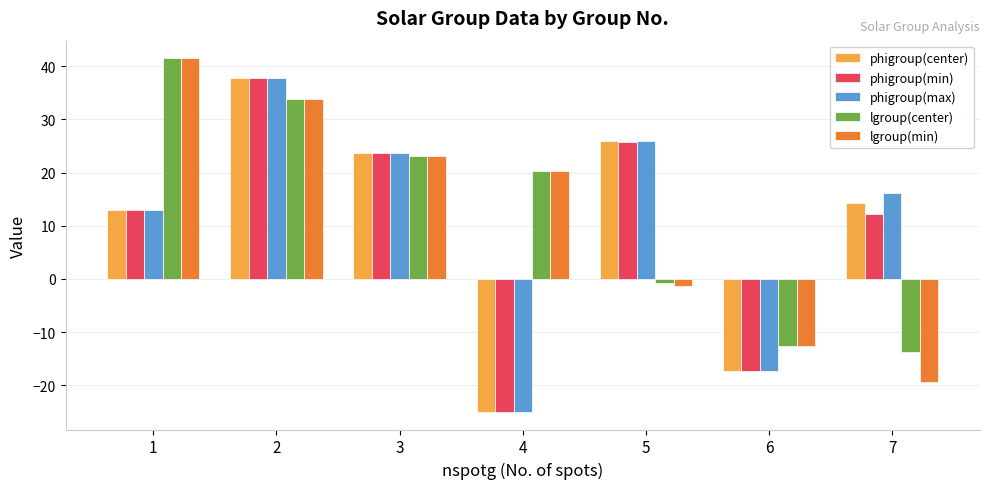

Is it true that phigroup(min) equals 23.6 at 3?

True